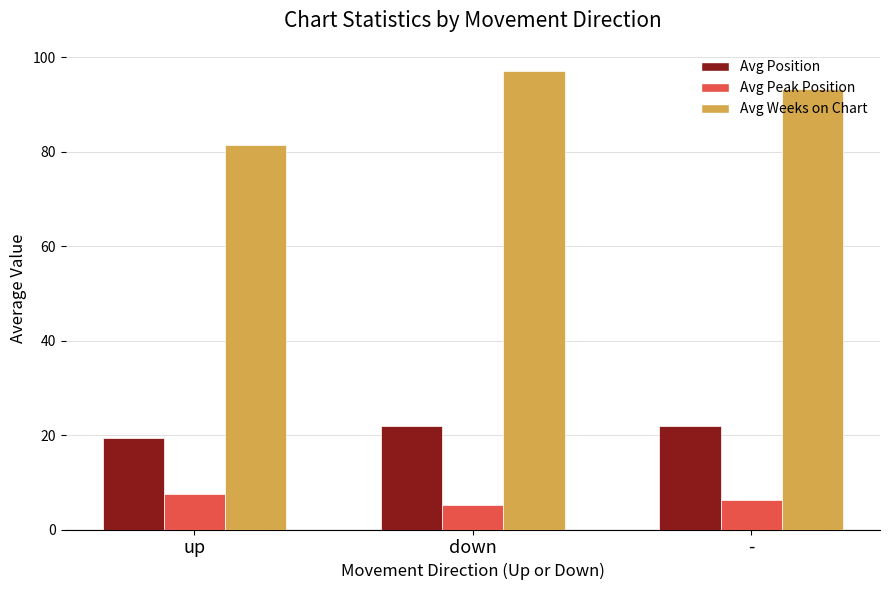

Is the value of Avg Peak Position at down greater than the value of Avg Weeks on Chart at -?

No